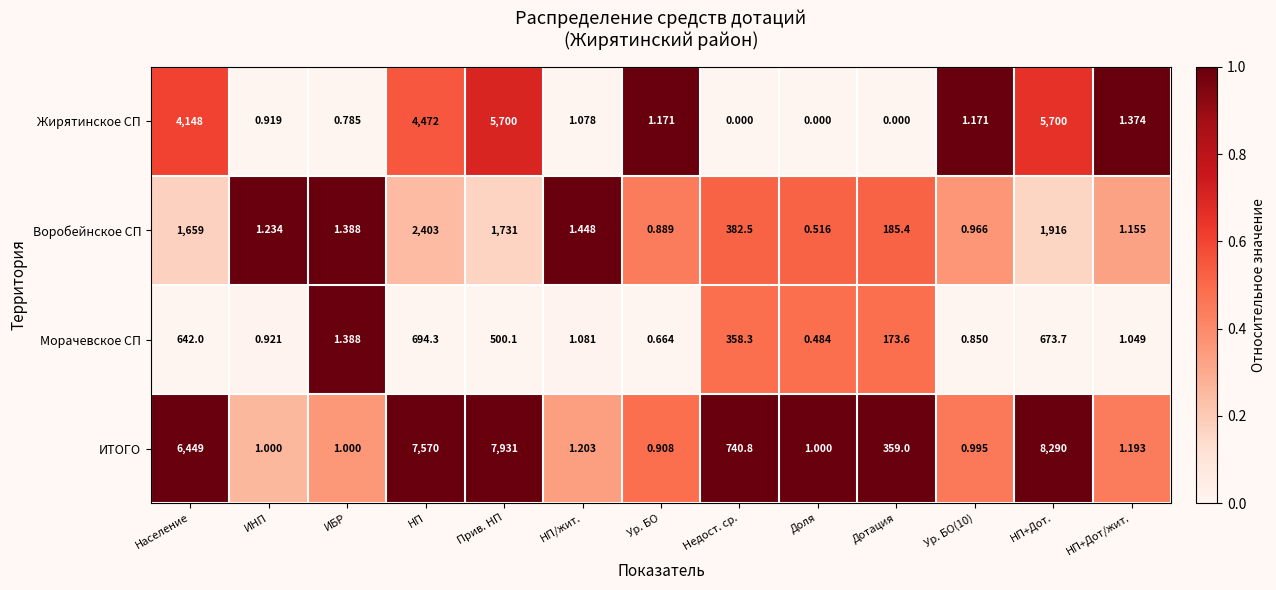

Rank the series by their average value, from highest to lowest.

ИТОГО, Жирятинское СП, Воробейнское СП, Морачевское СП